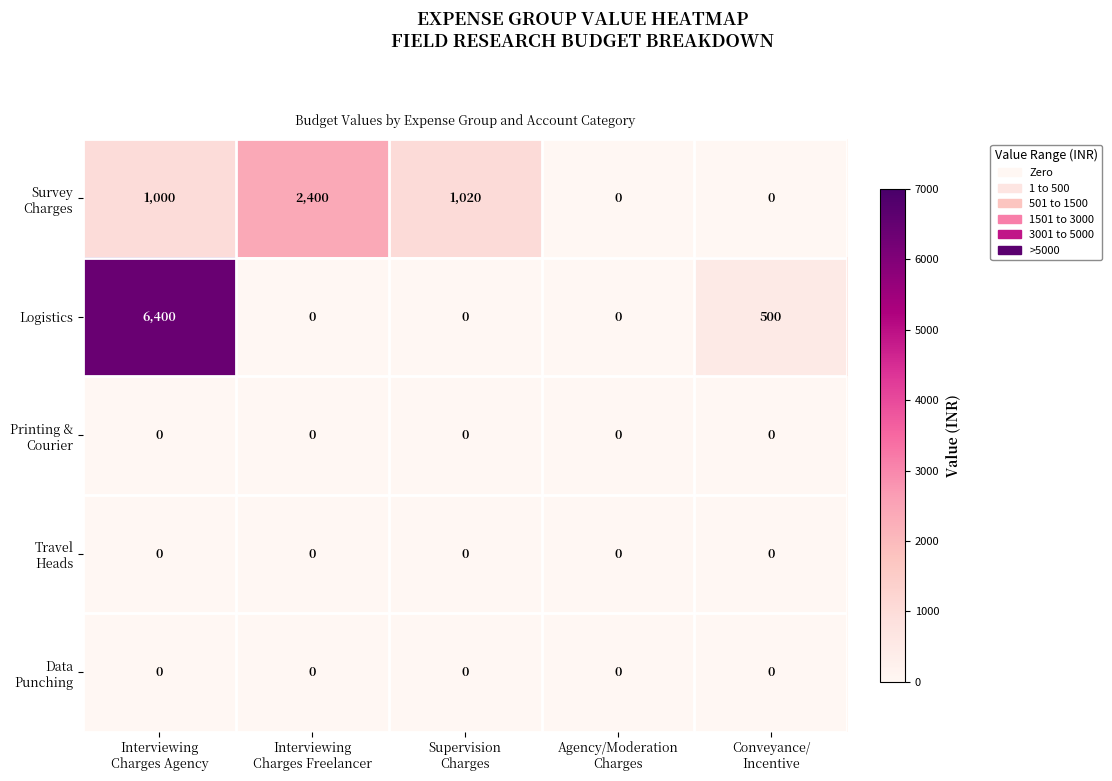

Which series has the widest spread of values?

Logistics